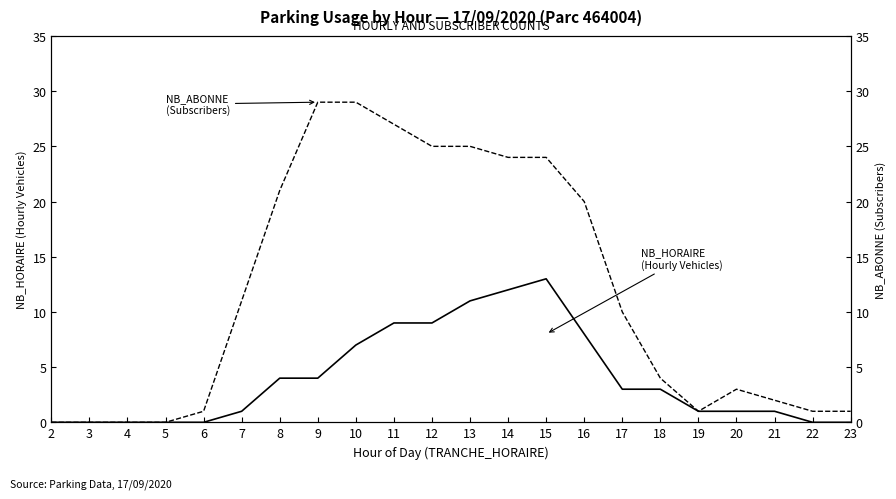

Which series has the largest range (max minus min)?

NB_ABONNE